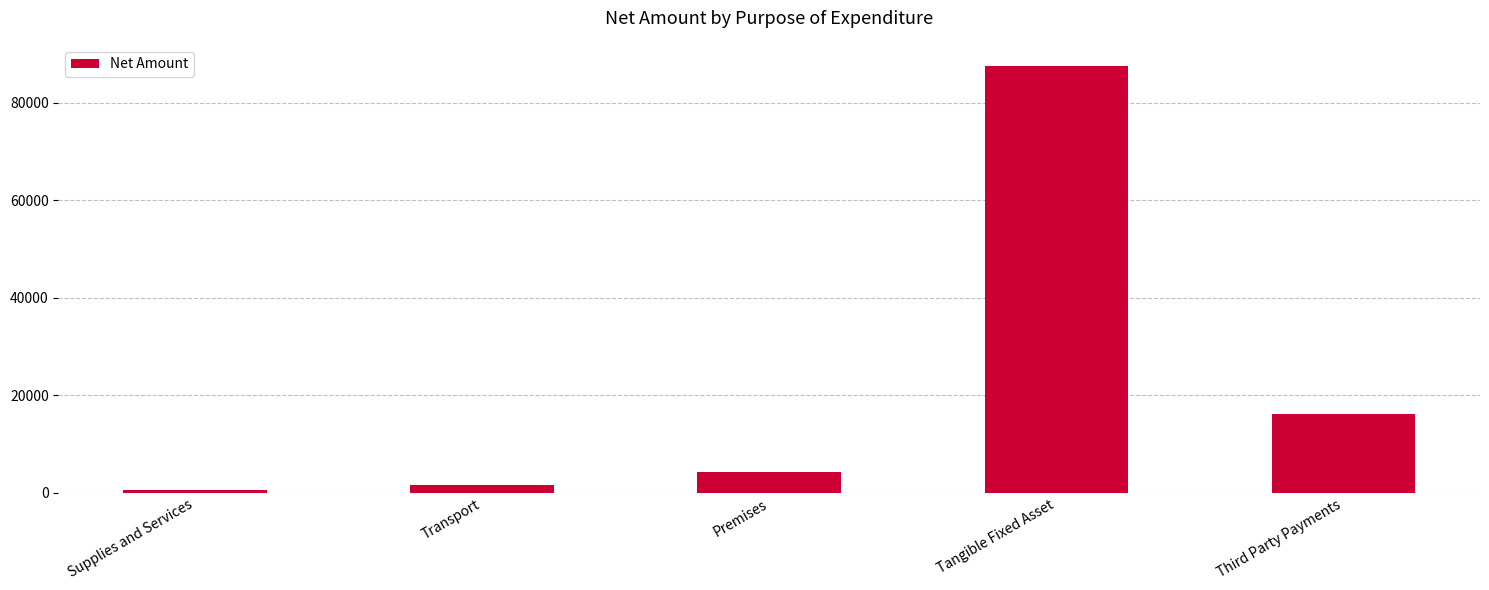

Which label corresponds to the smallest value in the chart?

Supplies and Services